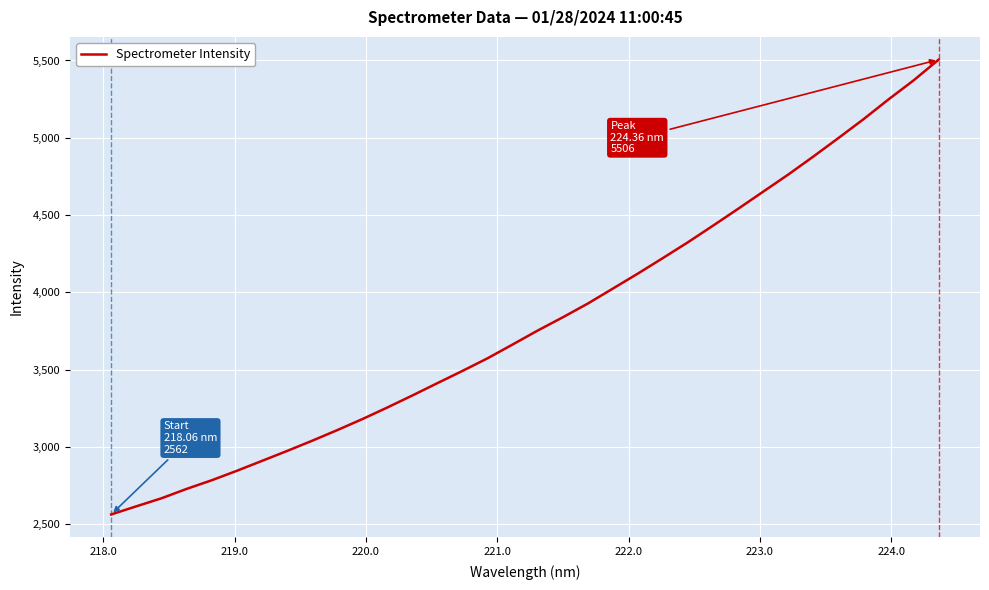

What is the average value?

3819.1